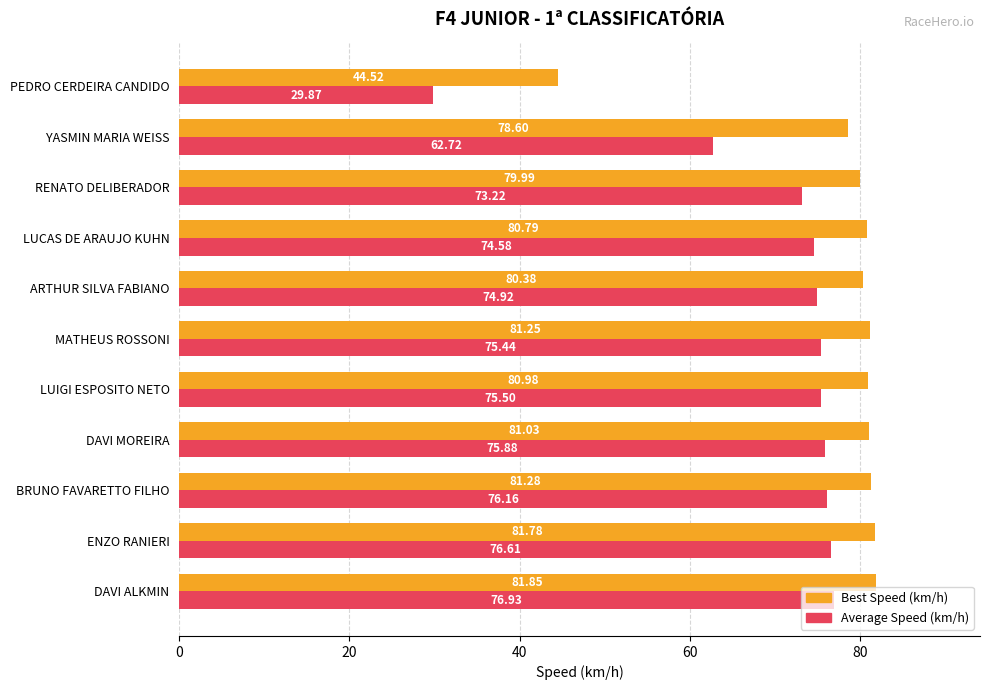

List the labels in order of Best Speed (km/h) value, largest first.

DAVI ALKMIN, ENZO RANIERI, BRUNO FAVARETTO FILHO, MATHEUS ROSSONI, DAVI MOREIRA, LUIGI ESPOSITO NETO, LUCAS DE ARAUJO KUHN, ARTHUR SILVA FABIANO, RENATO DELIBERADOR, YASMIN MARIA WEISS, PEDRO CERDEIRA CANDIDO